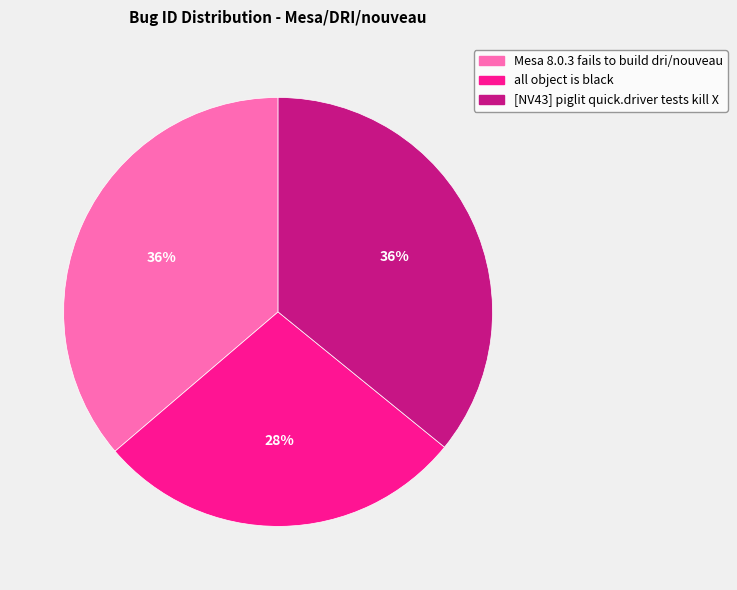

How many segments does this pie chart have?

3